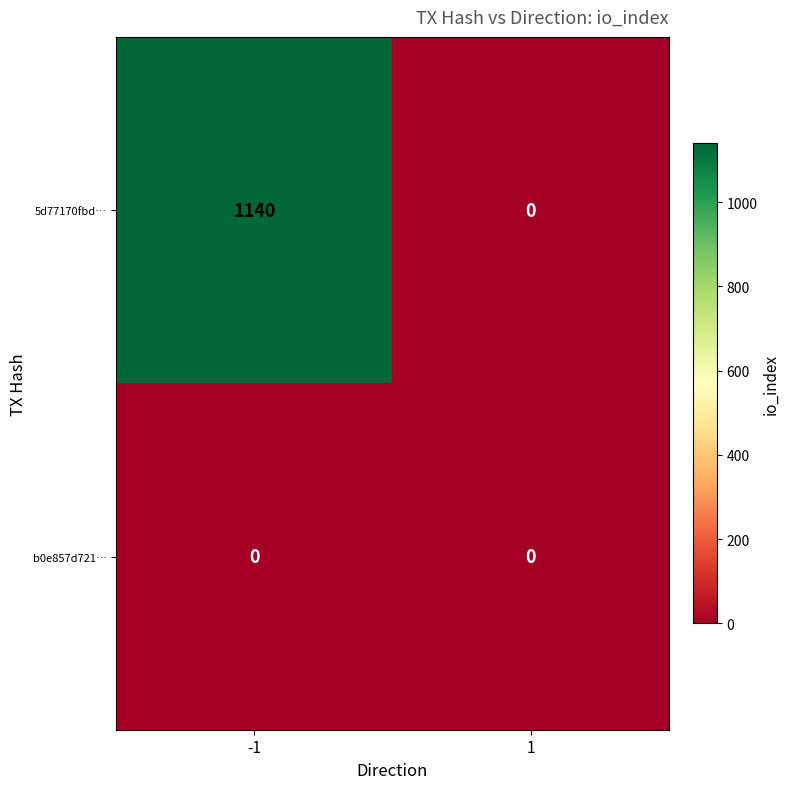

True or false: 5d77170fbd… has a value of 0 at 1.

True